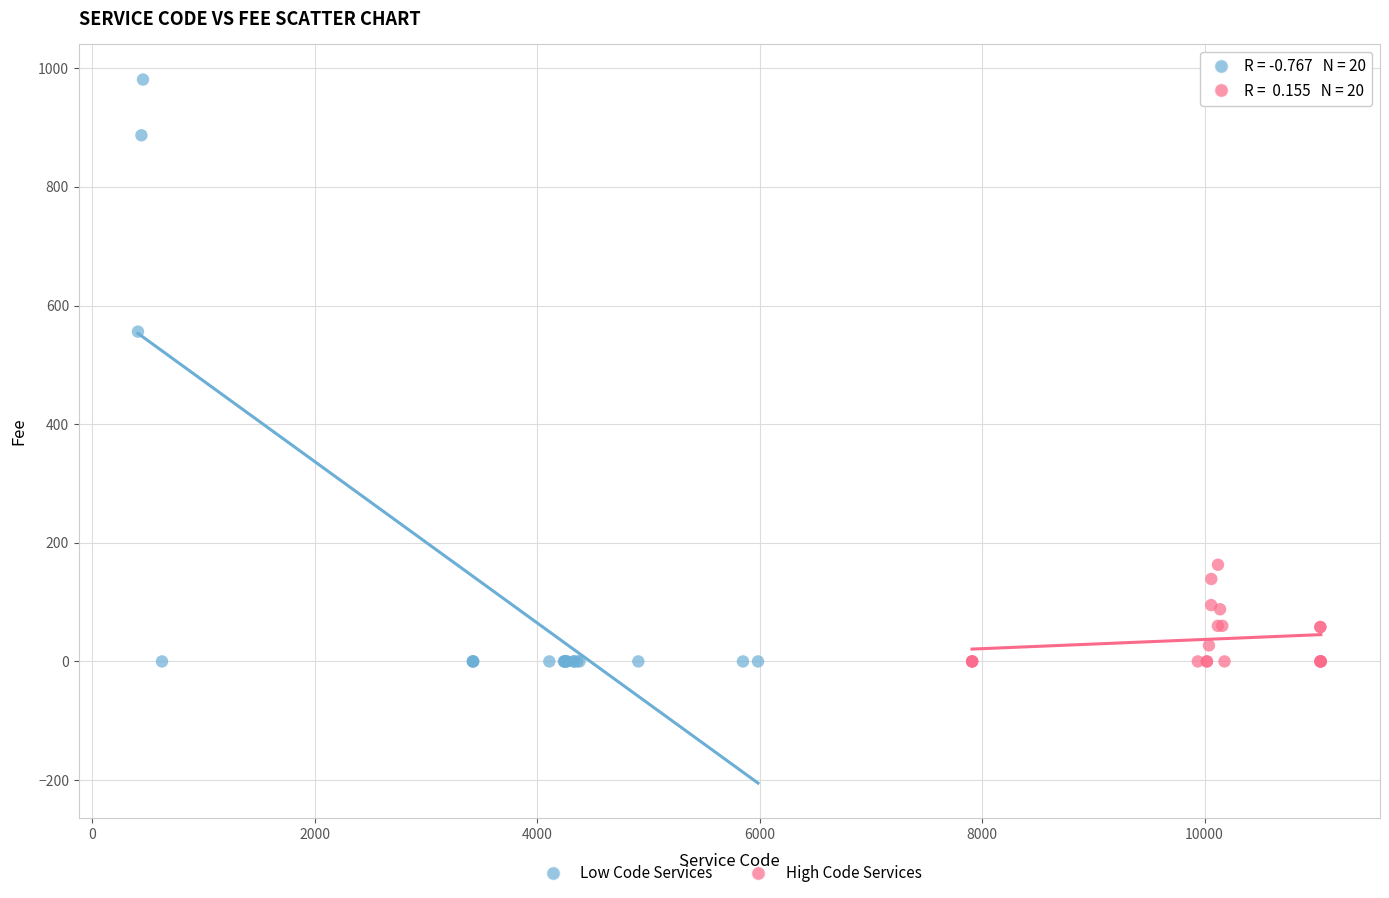

What are all the series names shown in the legend?

Low Code Services, High Code Services